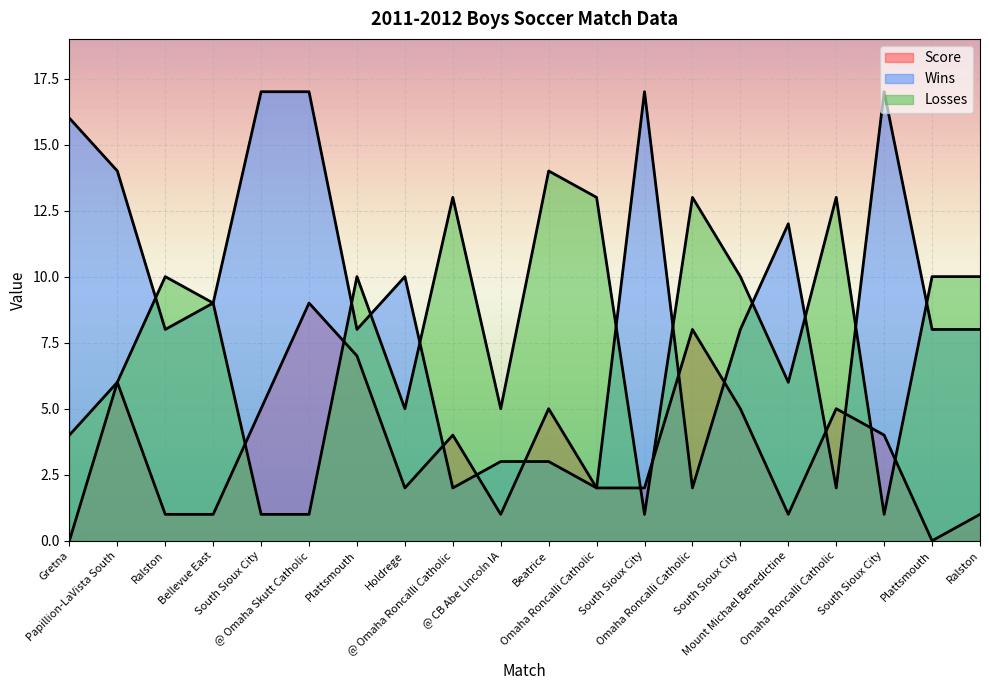

What is the value of the Score point at the 2nd from the left?

6